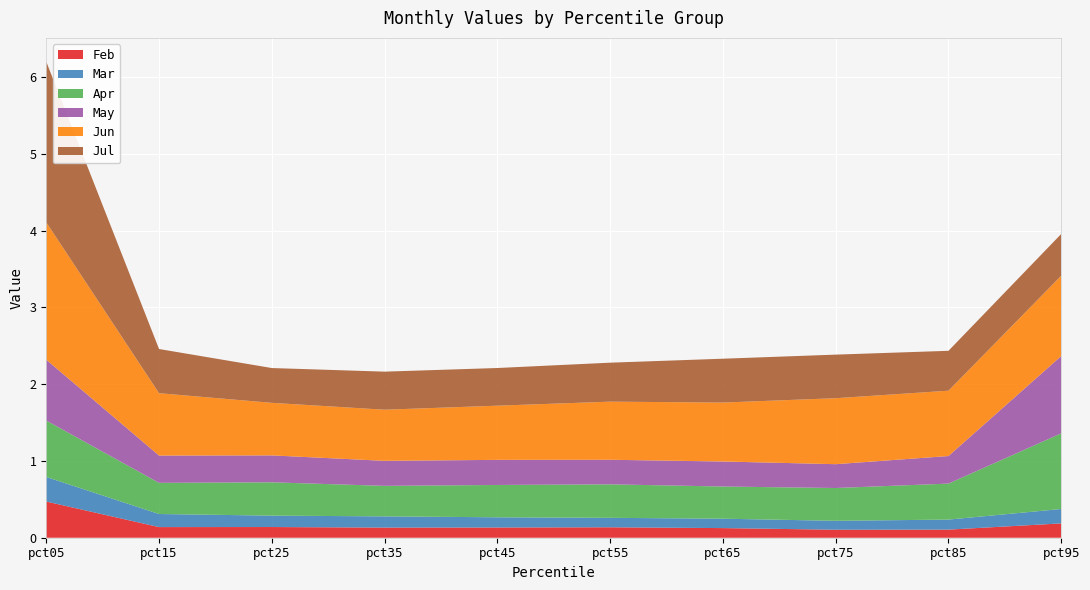

Reading left to right, what are all the values shown in this chart?

Feb: pct05=0.5	pct15=0.1	pct25=0.1	pct35=0.1	pct45=0.1	pct55=0.1	pct65=0.1	pct75=0.1	pct85=0.1	pct95=0.2
Mar: pct05=0.3	pct15=0.2	pct25=0.1	pct35=0.1	pct45=0.1	pct55=0.1	pct65=0.1	pct75=0.1	pct85=0.1	pct95=0.2
Apr: pct05=0.7	pct15=0.4	pct25=0.4	pct35=0.4	pct45=0.4	pct55=0.4	pct65=0.4	pct75=0.4	pct85=0.5	pct95=1.0
May: pct05=0.8	pct15=0.4	pct25=0.4	pct35=0.3	pct45=0.3	pct55=0.3	pct65=0.3	pct75=0.3	pct85=0.4	pct95=1.0
Jun: pct05=1.8	pct15=0.8	pct25=0.7	pct35=0.7	pct45=0.7	pct55=0.8	pct65=0.8	pct75=0.9	pct85=0.9	pct95=1.0
Jul: pct05=2.1	pct15=0.6	pct25=0.5	pct35=0.5	pct45=0.5	pct55=0.5	pct65=0.6	pct75=0.6	pct85=0.5	pct95=0.5